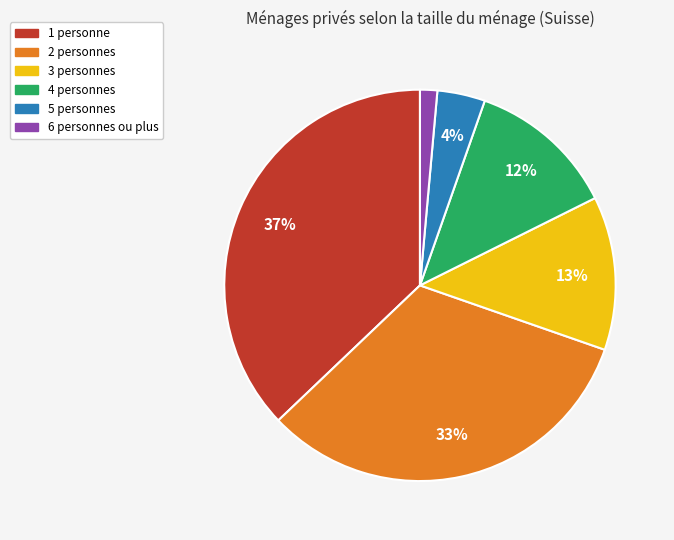

To the nearest percent, what percentage of the pie is 2 personnes?

33%